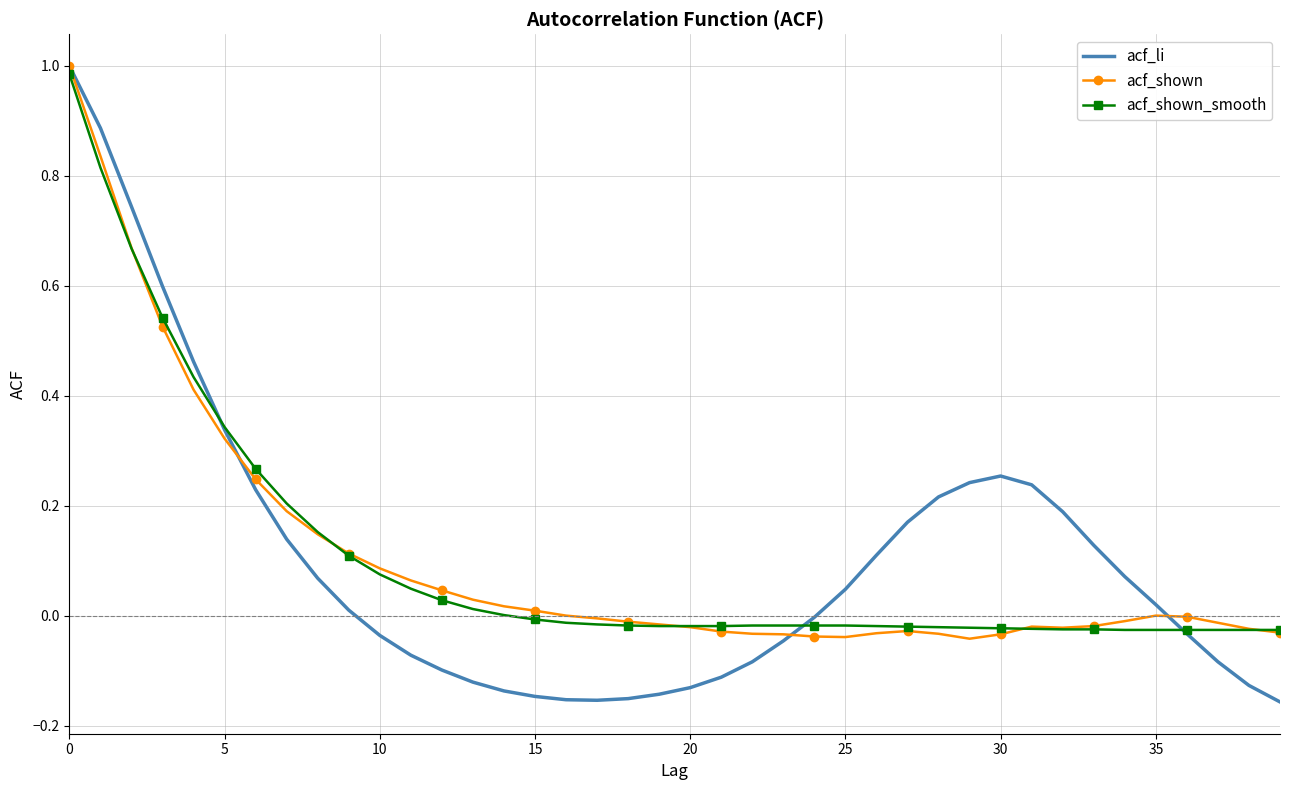

Which series has the widest spread of values?

acf_li